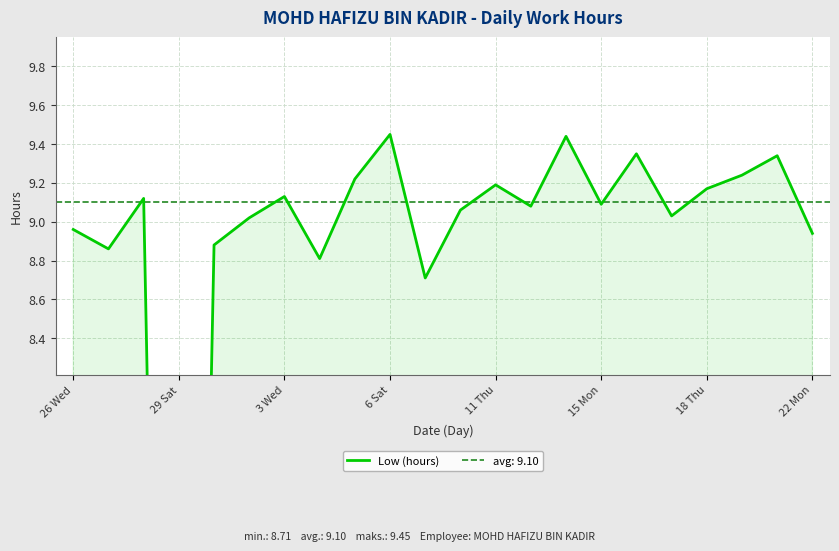

What position from the left is 13?

14